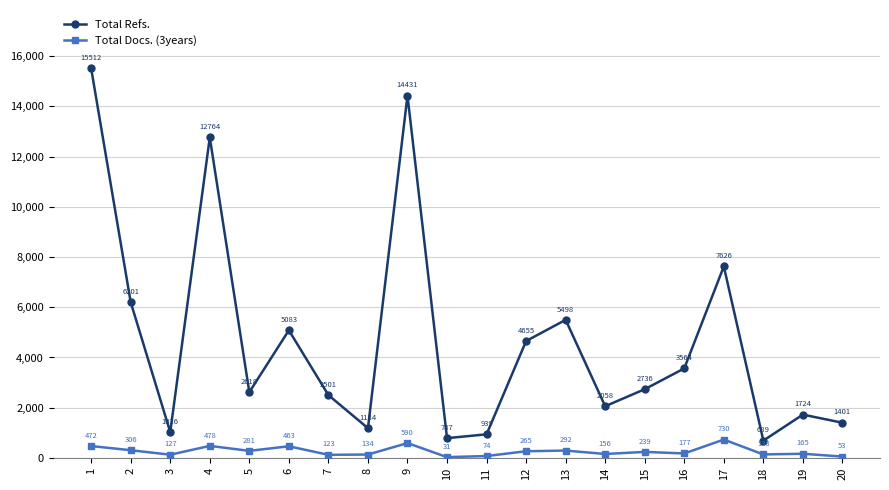

Rank the series by their average value, from lowest to highest.

Total Docs. (3years), Total Refs.